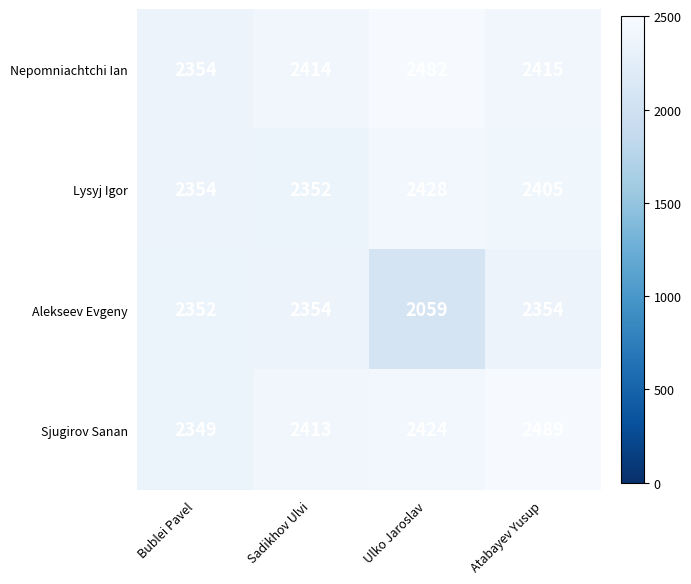

At how many categories does at least one series exceed 2111?

4